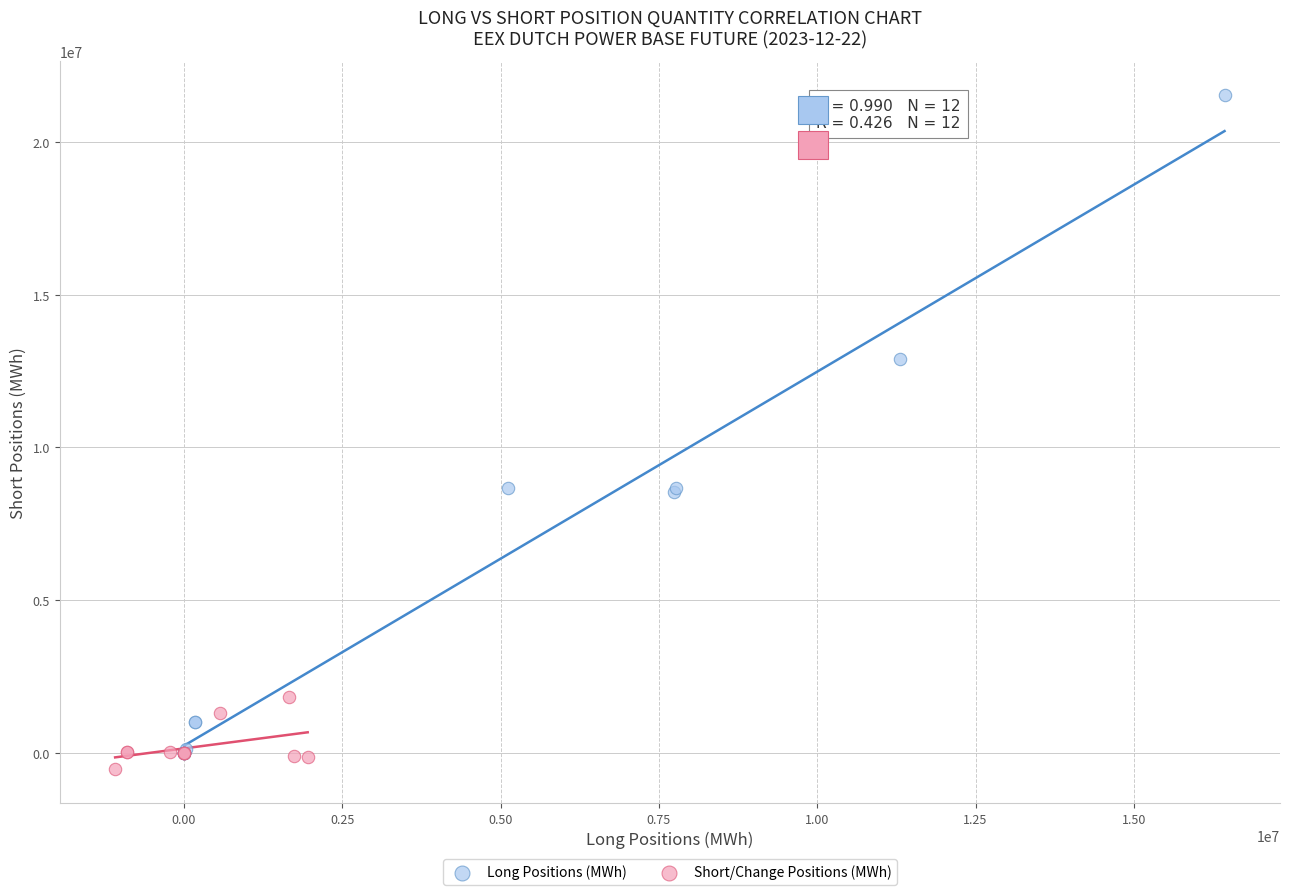

Which series has the widest spread of Y values?

Long Positions (MWh)